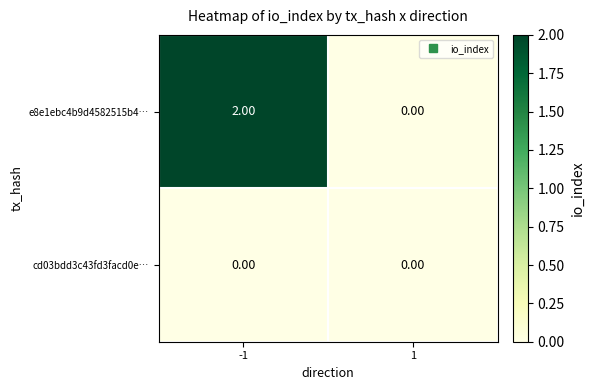

At which category does the chart reach its peak across all series?

-1